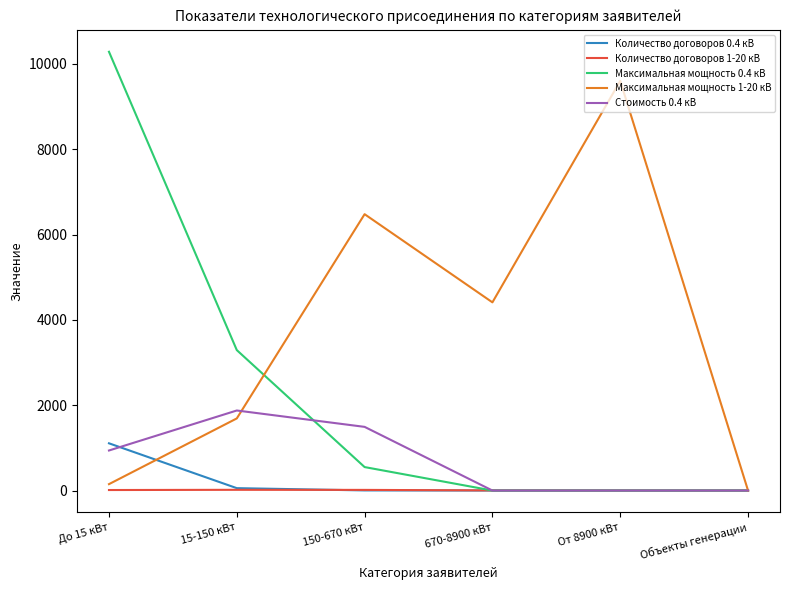

The Стоимость 0.4 кВ series shows -624.4 at Объекты генерации. True or false?

False